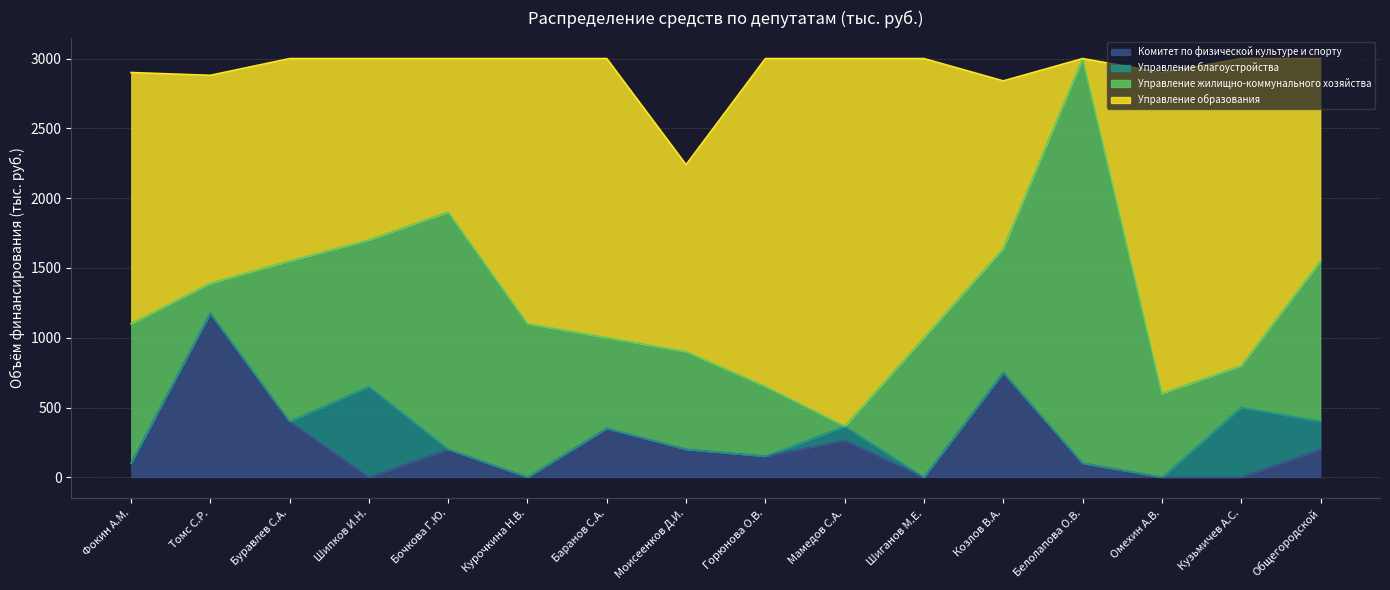

Which series changed the most between Моисеенков Д.И. and Козлов В.А.?

Комитет по физической культуре и спорту